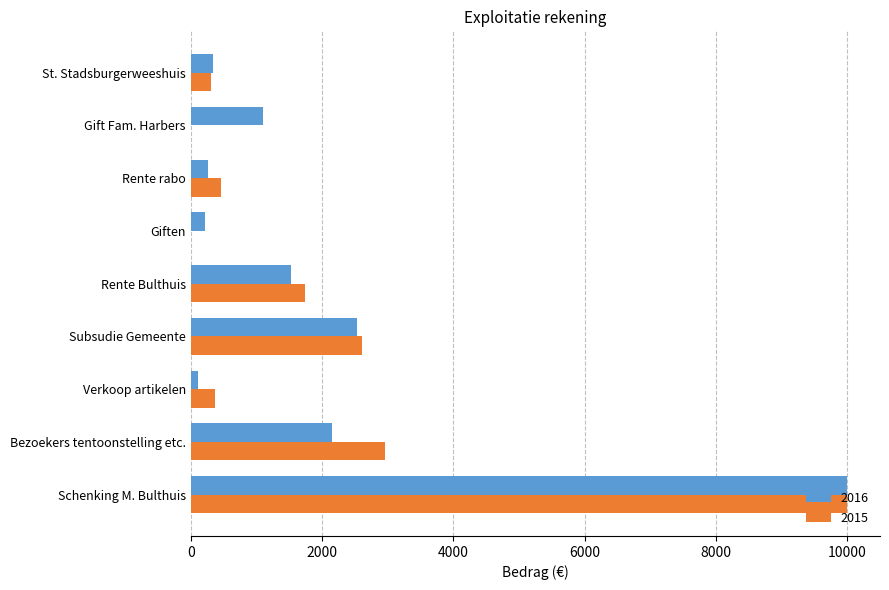

What is the highest value of the 2015 series?

10000